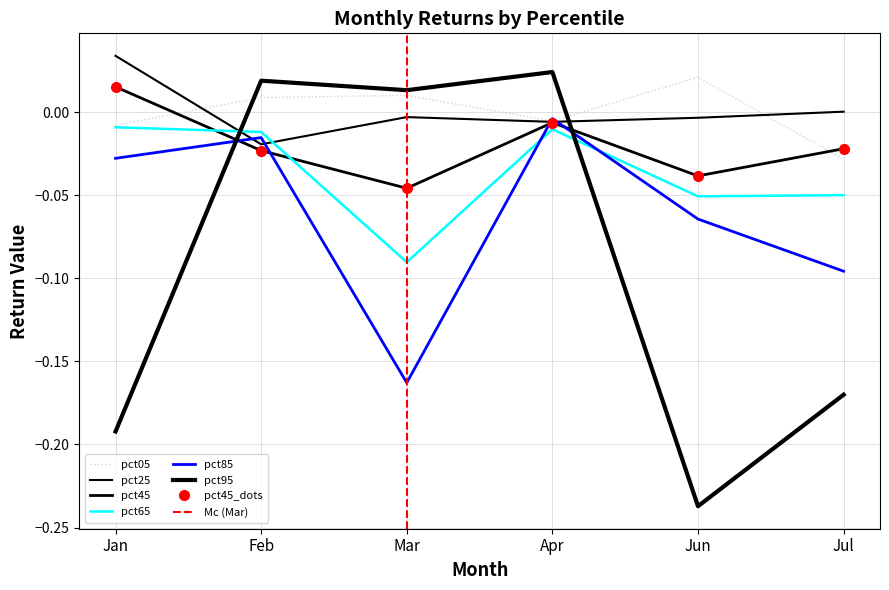

What is the lowest value of the pct95 series?

-0.2